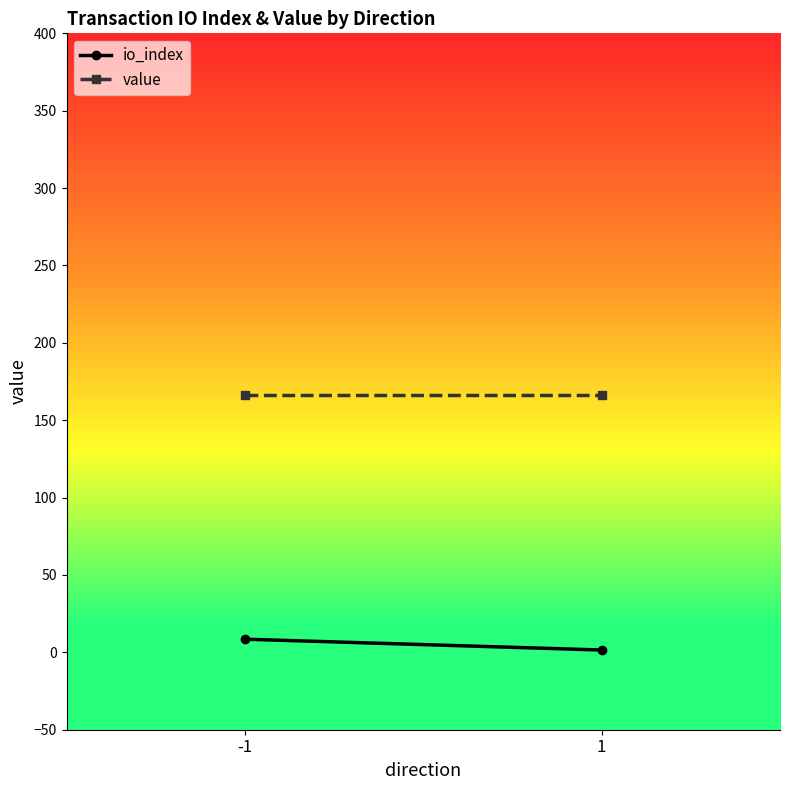

The value series shows 41.7 at -1. True or false?

False